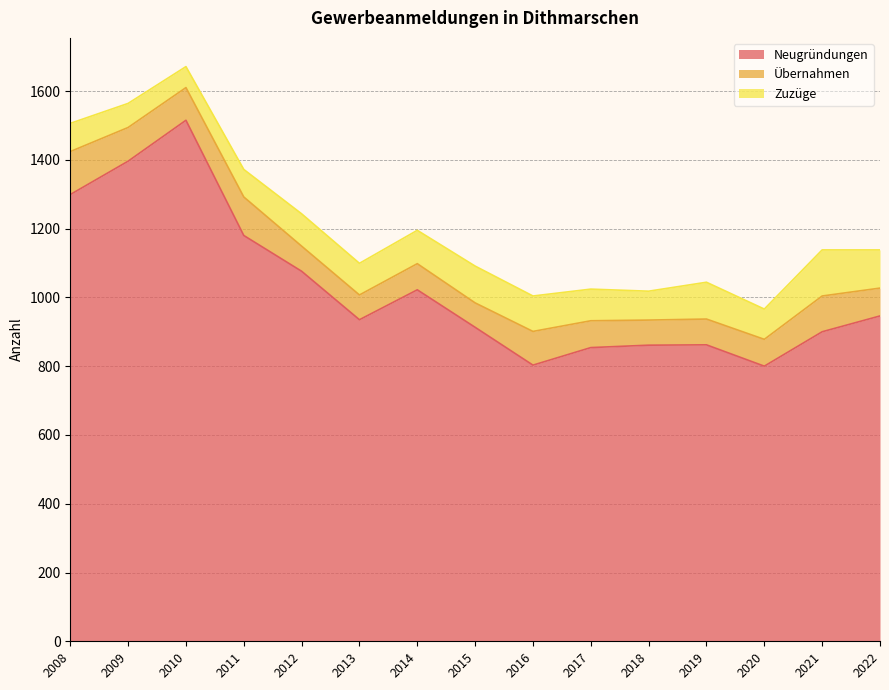

True or false: Neugründungen has more than 0 points higher than both neighbors.

True